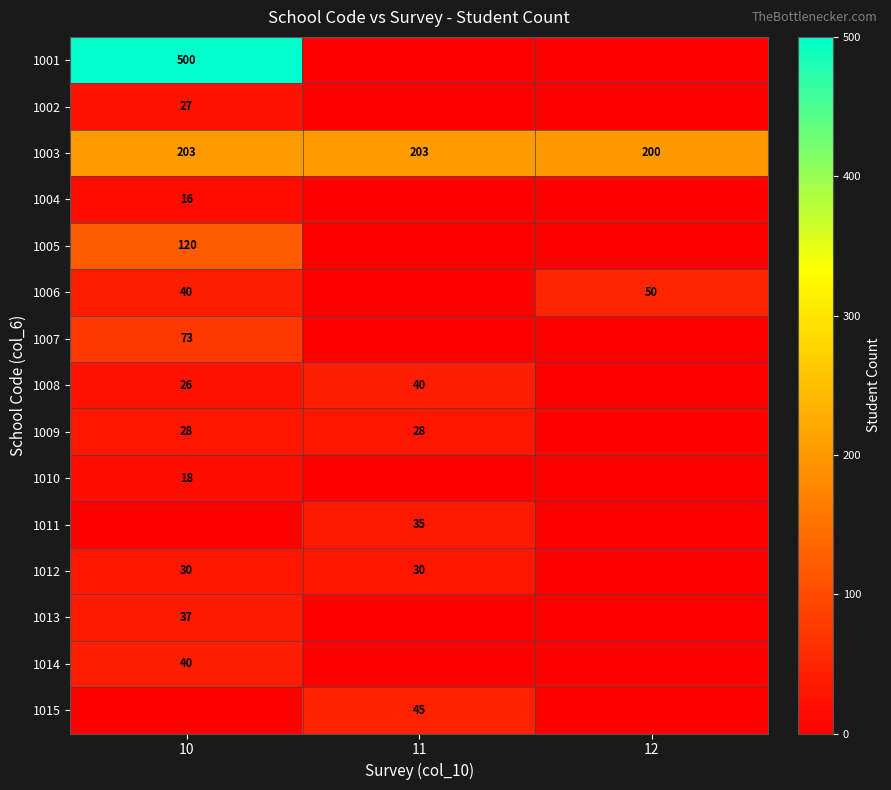

The value of row_0 at 12 is 0. True or false?

True